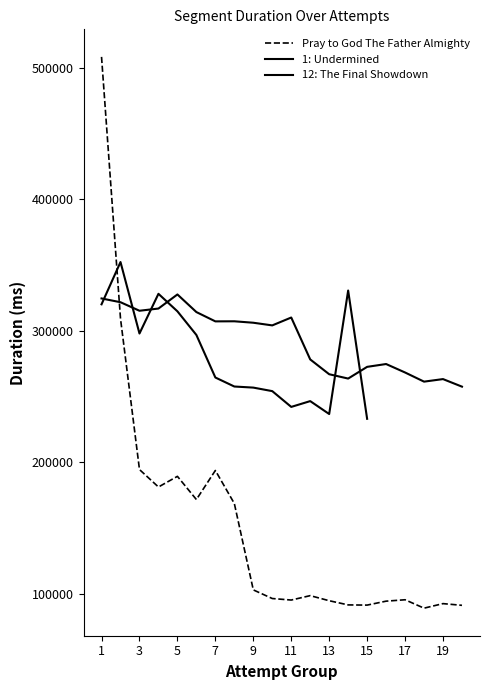

What is the sum of all Pray to God The Father Almighty values?

3047886